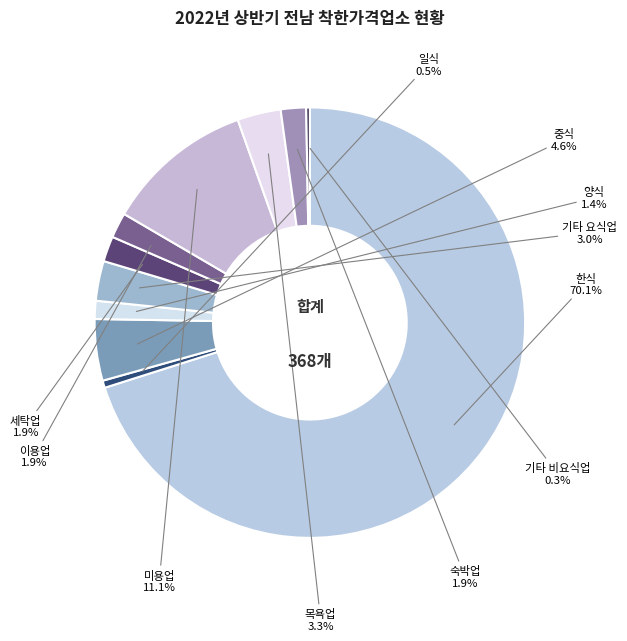

Is there any slice that represents more than half of the pie?

Yes